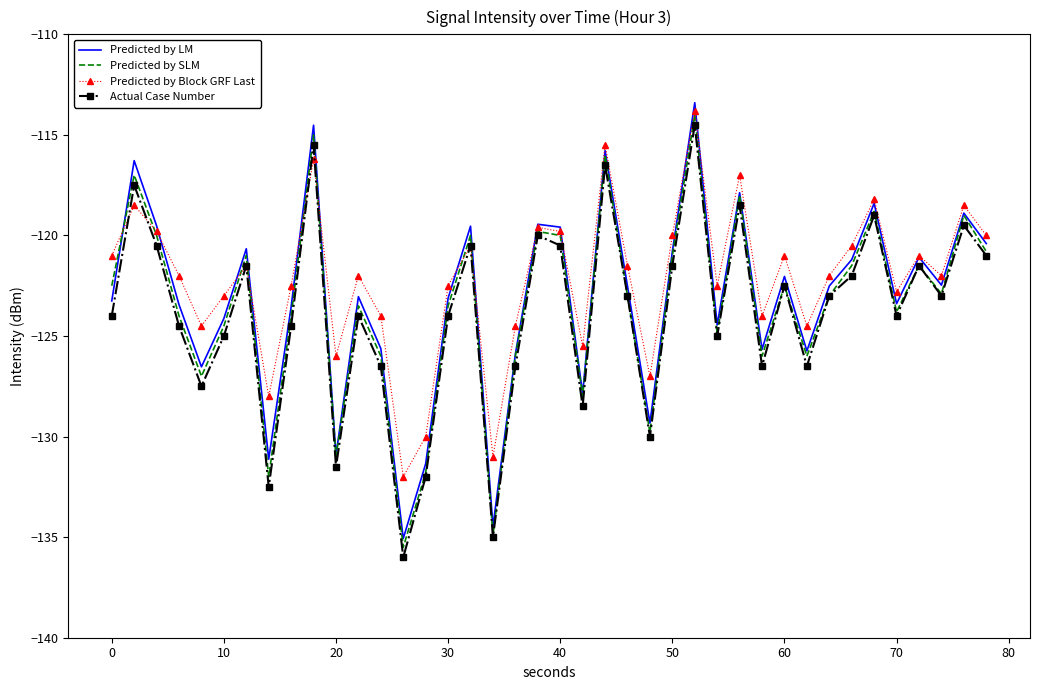

True or false: Predicted by LM and Predicted by Block GRF Last cross at least once.

True